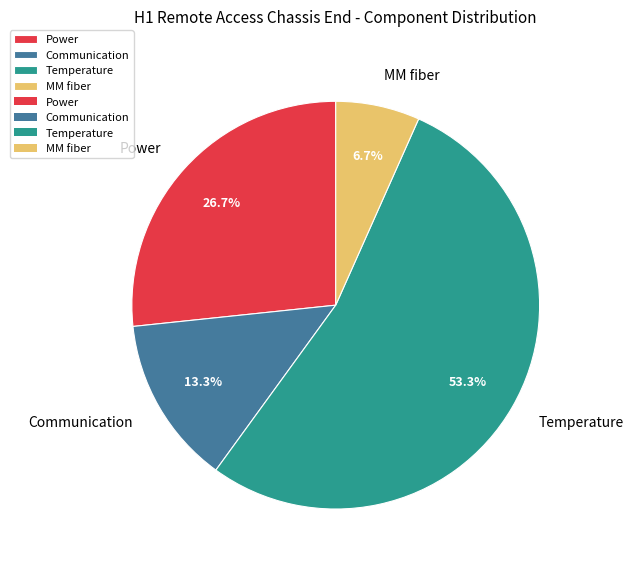

To the nearest percent, what is the difference between the largest and smallest slice percentages?

47%